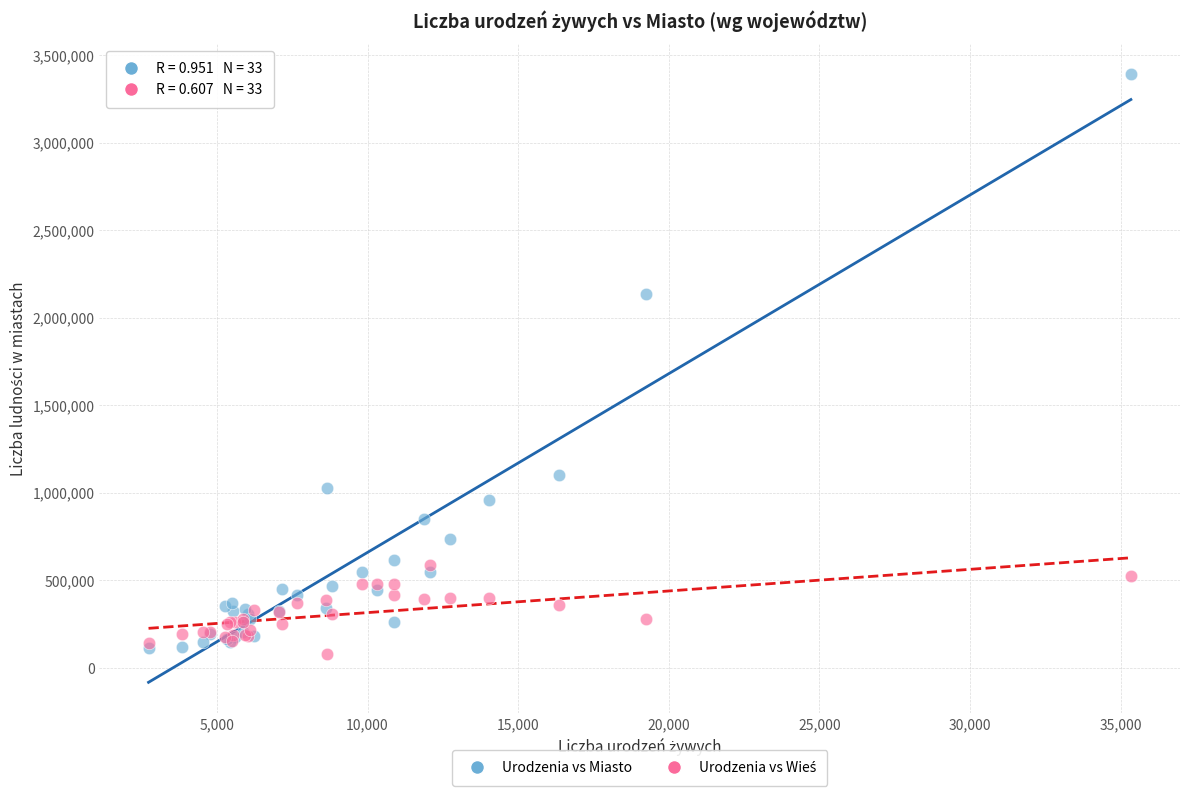

Across all series, what Y value is closest to 1734483?

2134496